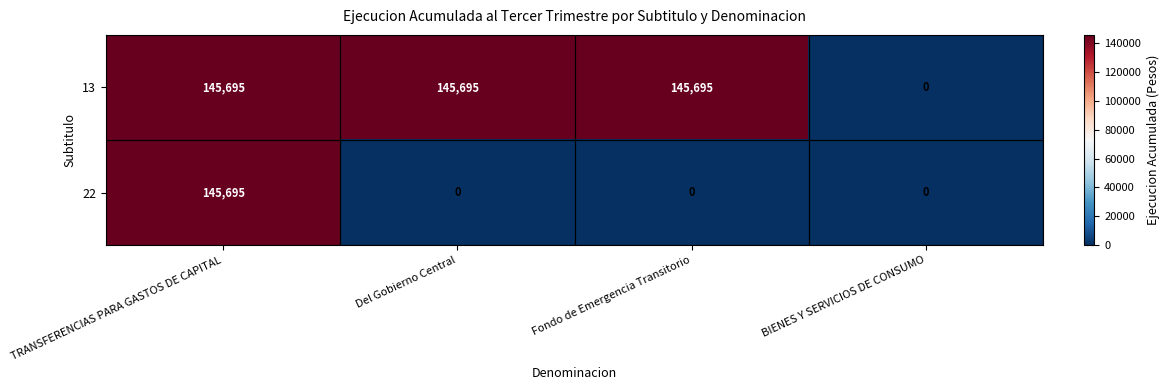

What is the difference between the highest and lowest values at Del Gobierno Central?

145695